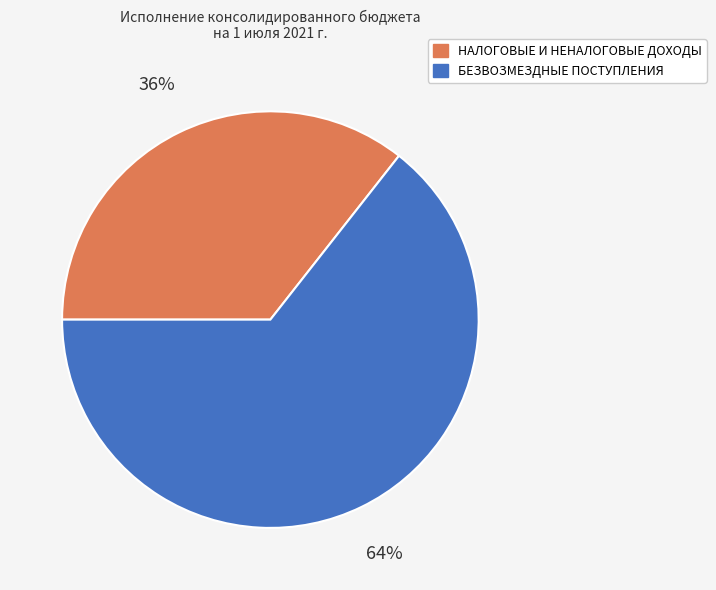

What percentage is the БЕЗВОЗМЕЗДНЫЕ ПОСТУПЛЕНИЯ slice, to the nearest percent?

64%